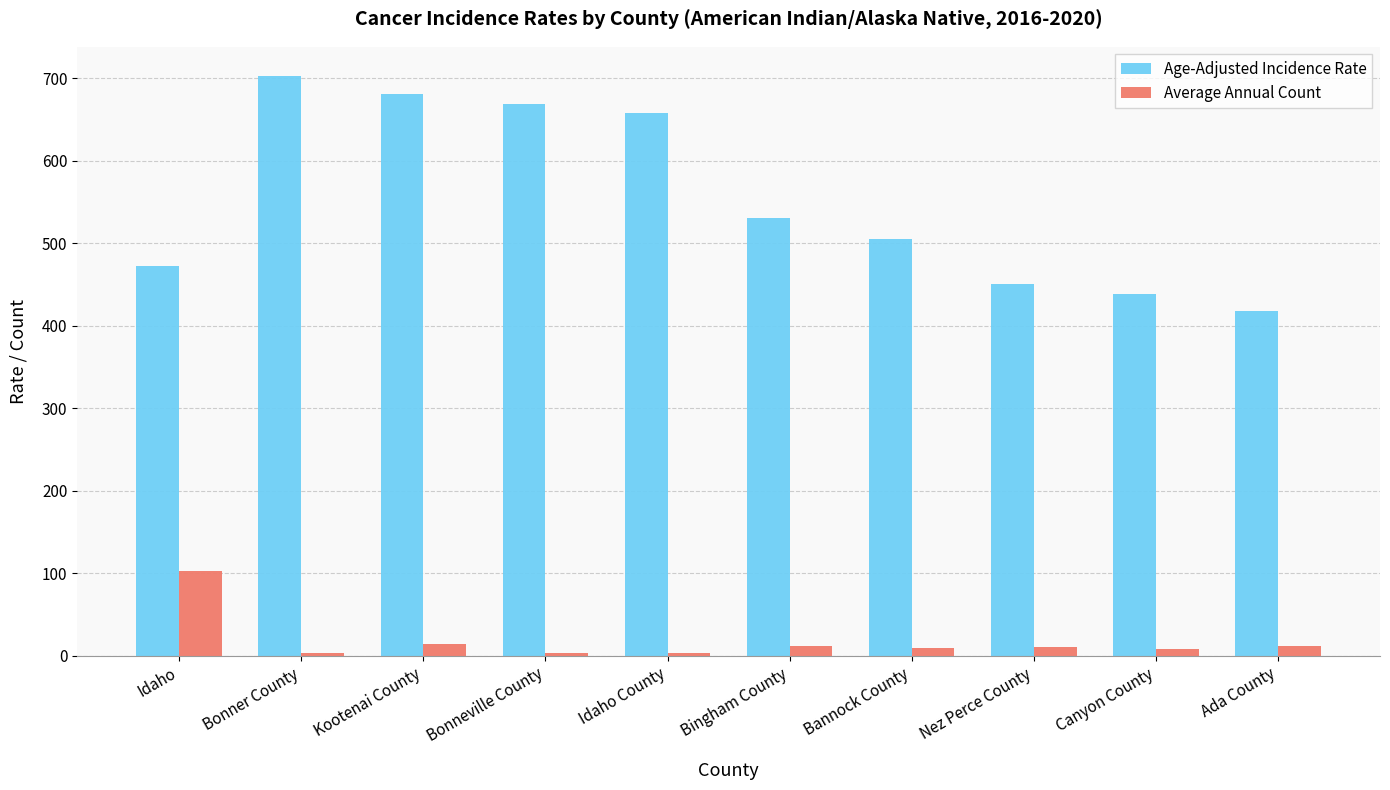

Where does the Age-Adjusted Incidence Rate series first go above 530?

Bonner County